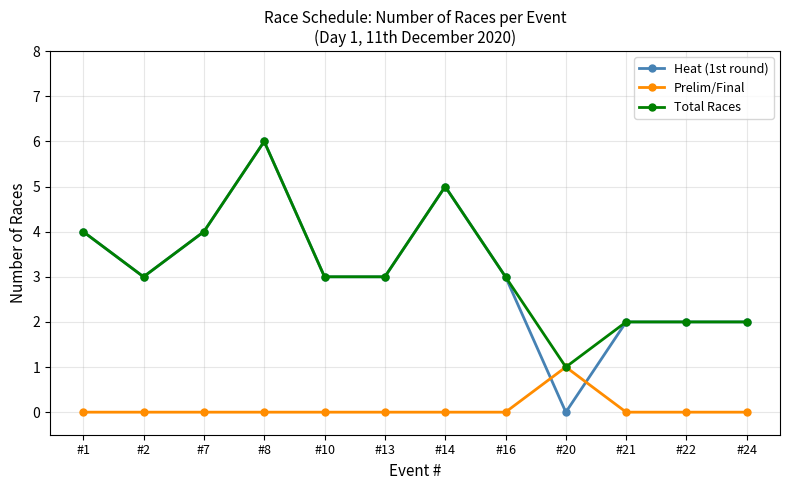

What is the difference between the Total Races values at #10 and #20?

2